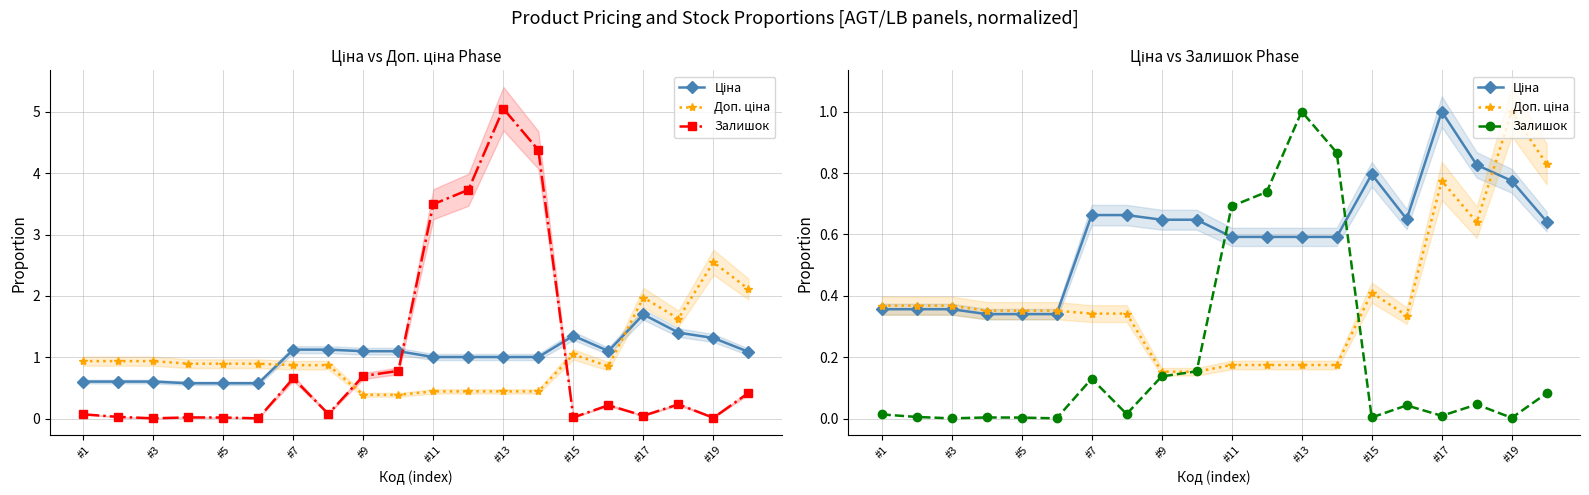

True or false: Доп. ціна has more than 2 points higher than both neighbors.

True